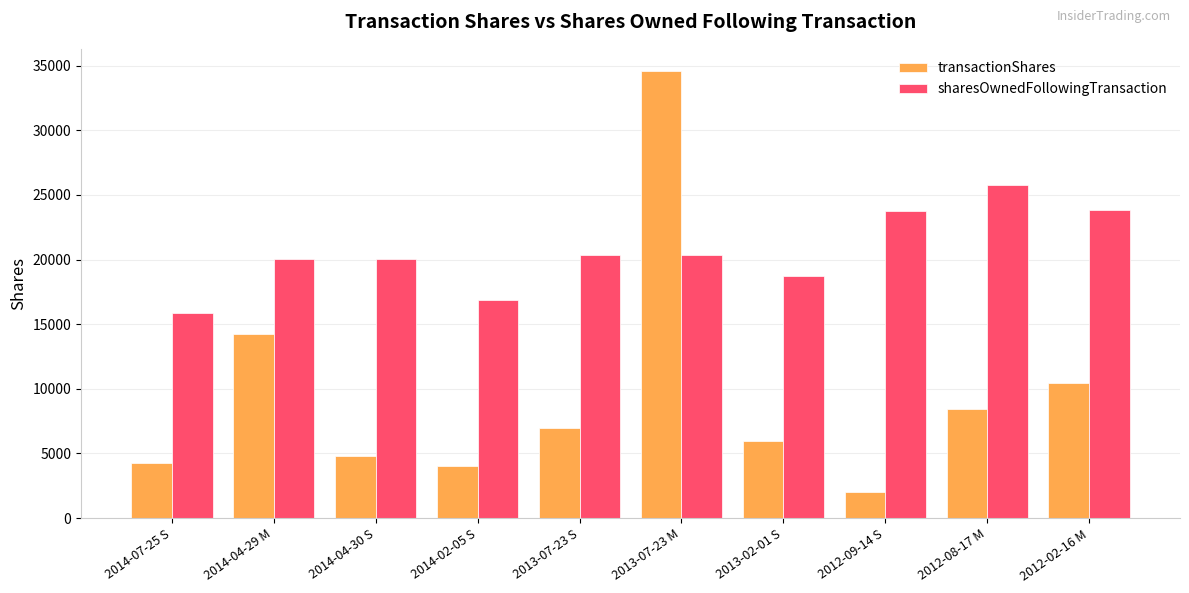

Are the bars horizontal?

No